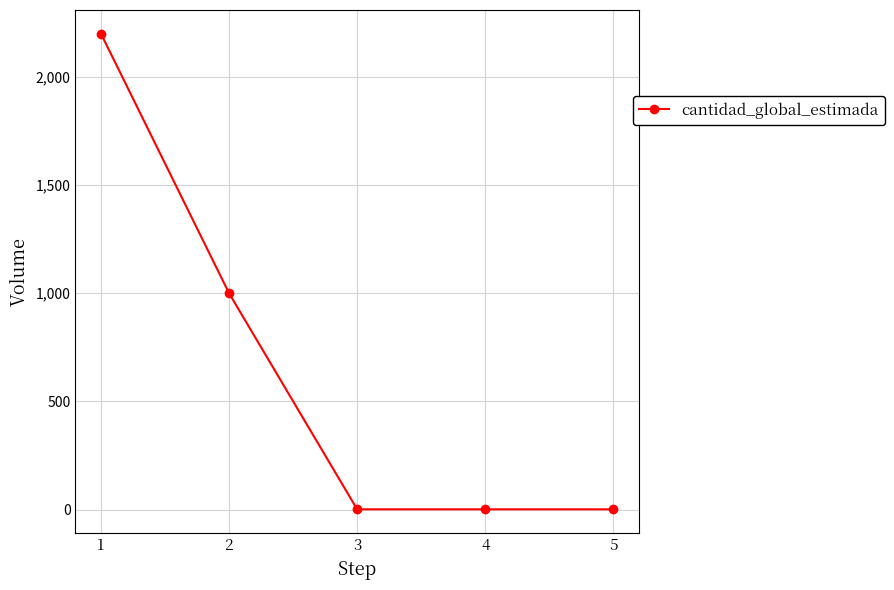

What is the average value?

641